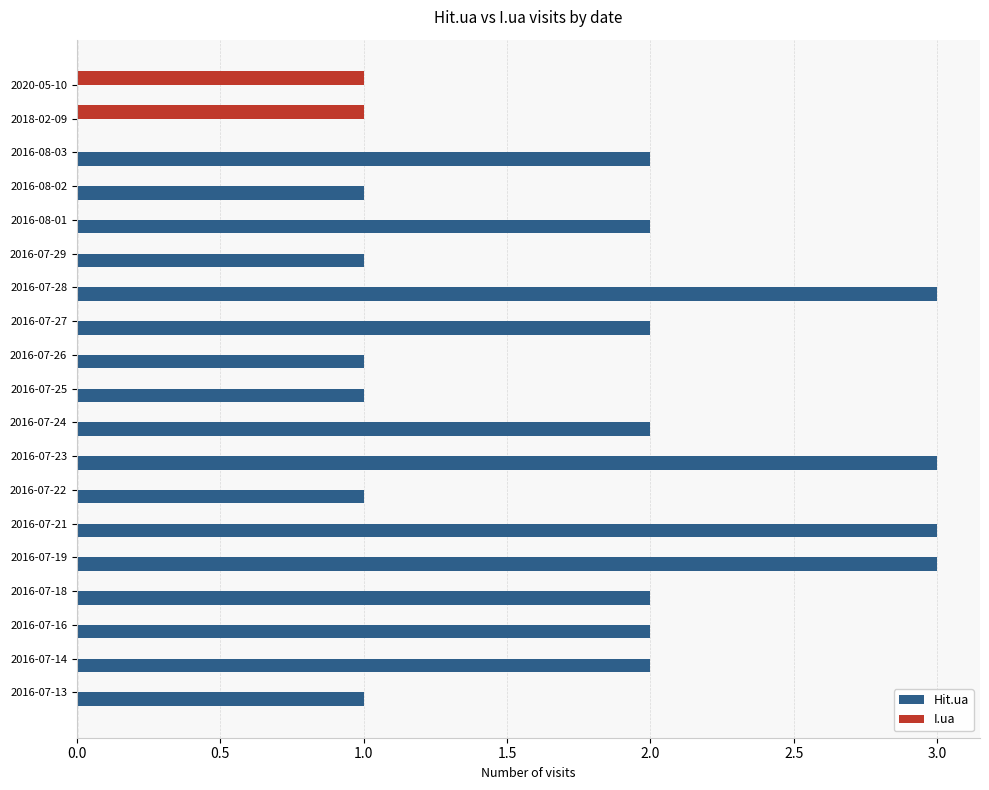

Is the value of I.ua at 2016-08-02 greater than the value of Hit.ua at 2016-07-19?

No